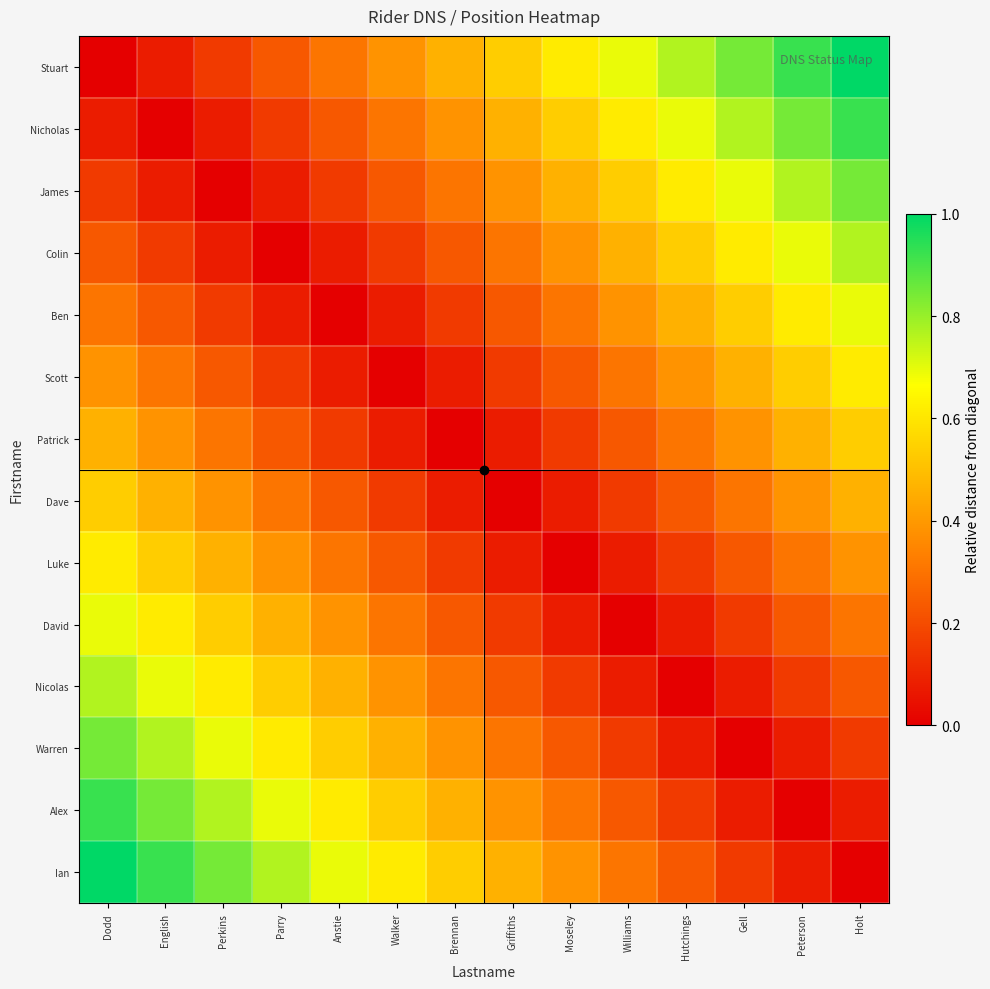

Reading left to right, what are all the values shown in this chart?

Stuart: Dodd=0.0	English=0.1	Perkins=0.2	Parry=0.2	Anstie=0.3	Walker=0.4	Brennan=0.5	Griffiths=0.5	Moseley=0.6	Williams=0.7	Hutchings=0.8	Gell=0.8	Peterson=0.9	Holt=1.0
Nicholas: Dodd=0.1	English=0.0	Perkins=0.1	Parry=0.2	Anstie=0.2	Walker=0.3	Brennan=0.4	Griffiths=0.5	Moseley=0.5	Williams=0.6	Hutchings=0.7	Gell=0.8	Peterson=0.8	Holt=0.9
James: Dodd=0.2	English=0.1	Perkins=0.0	Parry=0.1	Anstie=0.2	Walker=0.2	Brennan=0.3	Griffiths=0.4	Moseley=0.5	Williams=0.5	Hutchings=0.6	Gell=0.7	Peterson=0.8	Holt=0.8
Colin: Dodd=0.2	English=0.2	Perkins=0.1	Parry=0.0	Anstie=0.1	Walker=0.2	Brennan=0.2	Griffiths=0.3	Moseley=0.4	Williams=0.5	Hutchings=0.5	Gell=0.6	Peterson=0.7	Holt=0.8
Ben: Dodd=0.3	English=0.2	Perkins=0.2	Parry=0.1	Anstie=0.0	Walker=0.1	Brennan=0.2	Griffiths=0.2	Moseley=0.3	Williams=0.4	Hutchings=0.5	Gell=0.5	Peterson=0.6	Holt=0.7
Scott: Dodd=0.4	English=0.3	Perkins=0.2	Parry=0.2	Anstie=0.1	Walker=0.0	Brennan=0.1	Griffiths=0.2	Moseley=0.2	Williams=0.3	Hutchings=0.4	Gell=0.5	Peterson=0.5	Holt=0.6
Patrick: Dodd=0.5	English=0.4	Perkins=0.3	Parry=0.2	Anstie=0.2	Walker=0.1	Brennan=0.0	Griffiths=0.1	Moseley=0.2	Williams=0.2	Hutchings=0.3	Gell=0.4	Peterson=0.5	Holt=0.5
Dave: Dodd=0.5	English=0.5	Perkins=0.4	Parry=0.3	Anstie=0.2	Walker=0.2	Brennan=0.1	Griffiths=0.0	Moseley=0.1	Williams=0.2	Hutchings=0.2	Gell=0.3	Peterson=0.4	Holt=0.5
Luke: Dodd=0.6	English=0.5	Perkins=0.5	Parry=0.4	Anstie=0.3	Walker=0.2	Brennan=0.2	Griffiths=0.1	Moseley=0.0	Williams=0.1	Hutchings=0.2	Gell=0.2	Peterson=0.3	Holt=0.4
David: Dodd=0.7	English=0.6	Perkins=0.5	Parry=0.5	Anstie=0.4	Walker=0.3	Brennan=0.2	Griffiths=0.2	Moseley=0.1	Williams=0.0	Hutchings=0.1	Gell=0.2	Peterson=0.2	Holt=0.3
Nicolas: Dodd=0.8	English=0.7	Perkins=0.6	Parry=0.5	Anstie=0.5	Walker=0.4	Brennan=0.3	Griffiths=0.2	Moseley=0.2	Williams=0.1	Hutchings=0.0	Gell=0.1	Peterson=0.2	Holt=0.2
Warren: Dodd=0.8	English=0.8	Perkins=0.7	Parry=0.6	Anstie=0.5	Walker=0.5	Brennan=0.4	Griffiths=0.3	Moseley=0.2	Williams=0.2	Hutchings=0.1	Gell=0.0	Peterson=0.1	Holt=0.2
Alex: Dodd=0.9	English=0.8	Perkins=0.8	Parry=0.7	Anstie=0.6	Walker=0.5	Brennan=0.5	Griffiths=0.4	Moseley=0.3	Williams=0.2	Hutchings=0.2	Gell=0.1	Peterson=0.0	Holt=0.1
Ian: Dodd=1.0	English=0.9	Perkins=0.8	Parry=0.8	Anstie=0.7	Walker=0.6	Brennan=0.5	Griffiths=0.5	Moseley=0.4	Williams=0.3	Hutchings=0.2	Gell=0.2	Peterson=0.1	Holt=0.0